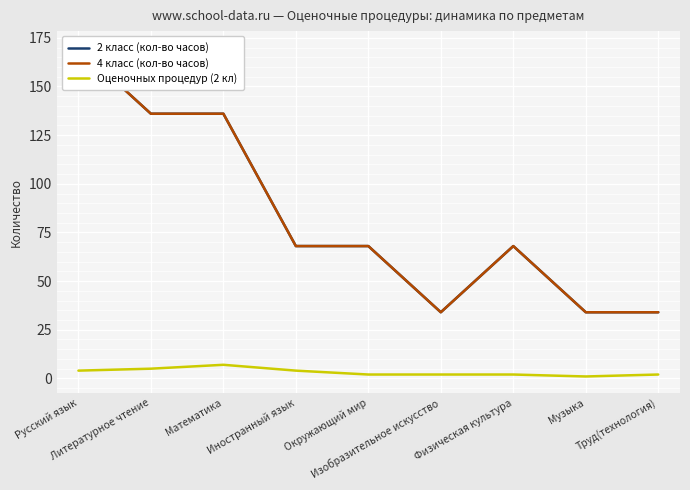

Is it true that Оценочных процедур (2 кл) equals 5 at Литературное чтение?

True